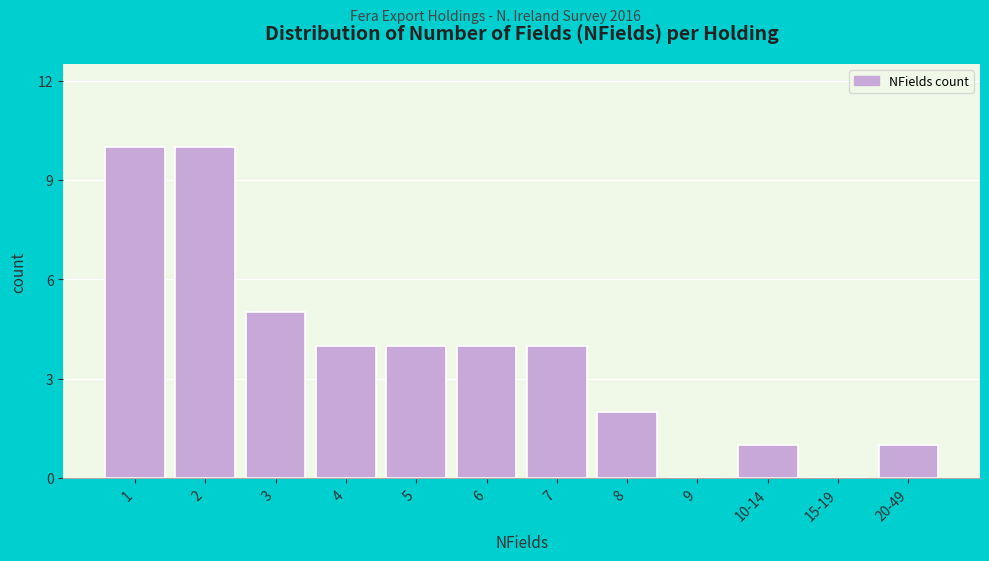

Reading right to left, what are all the values shown in this chart?

20-49=1	15-19=0	10-14=1	9=0	8=2	7=4	6=4	5=4	4=4	3=5	2=10	1=10